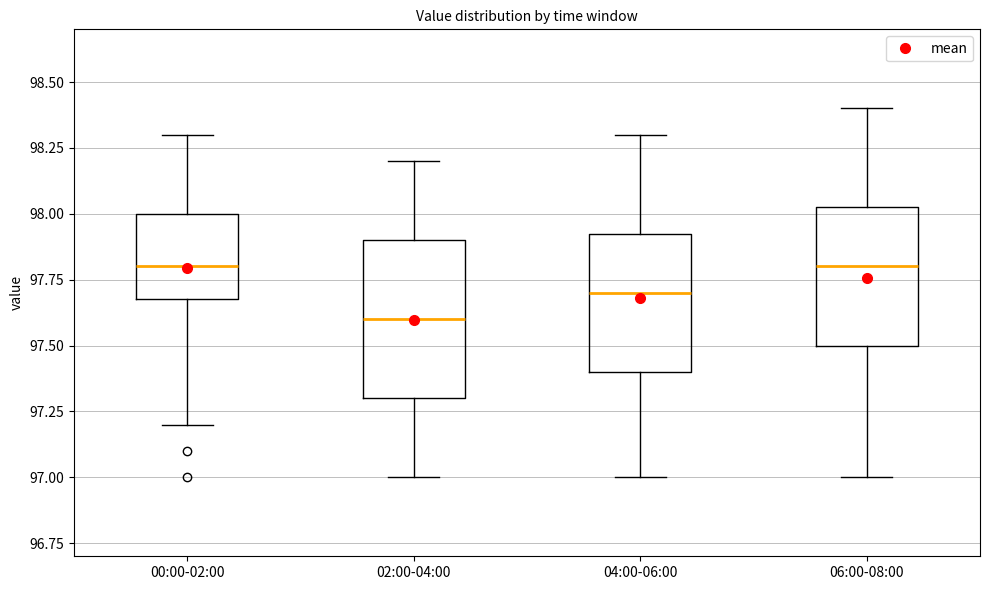

Reading left to right, transcribe this box plot: for each box, give where its median line is, the range the box spans, and where its two whiskers end, as read against the y-axis. The values are not printed on the chart, so give them approximately, as read against the axis.

00:00-02:00: median 97.80, box 97.70 to 98.00, whiskers 97.20 to 98.30
02:00-04:00: median 97.60, box 97.30 to 97.90, whiskers 97.00 to 98.20
04:00-06:00: median 97.70, box 97.40 to 97.95, whiskers 97.00 to 98.30
06:00-08:00: median 97.80, box 97.50 to 98.05, whiskers 97.00 to 98.40